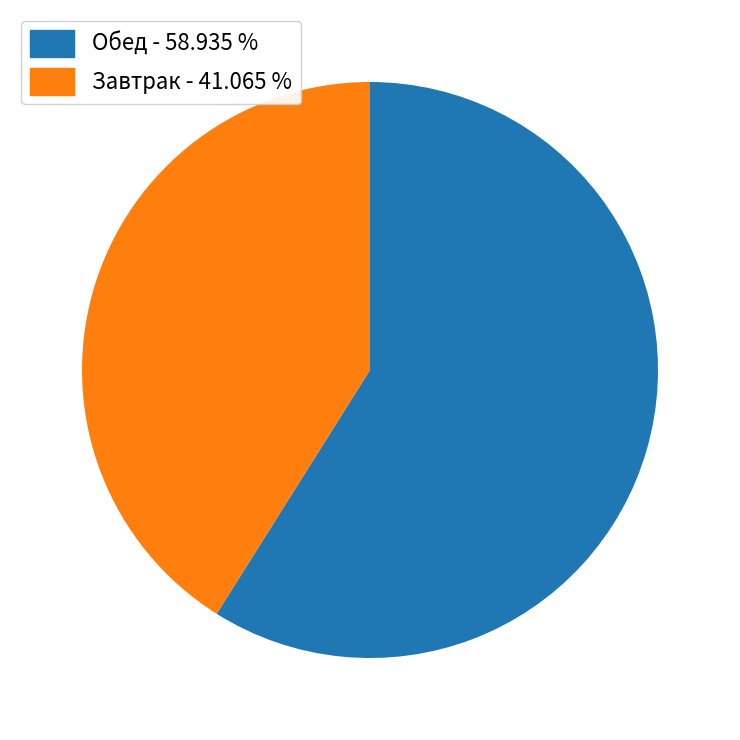

How many slices are in this pie chart?

2